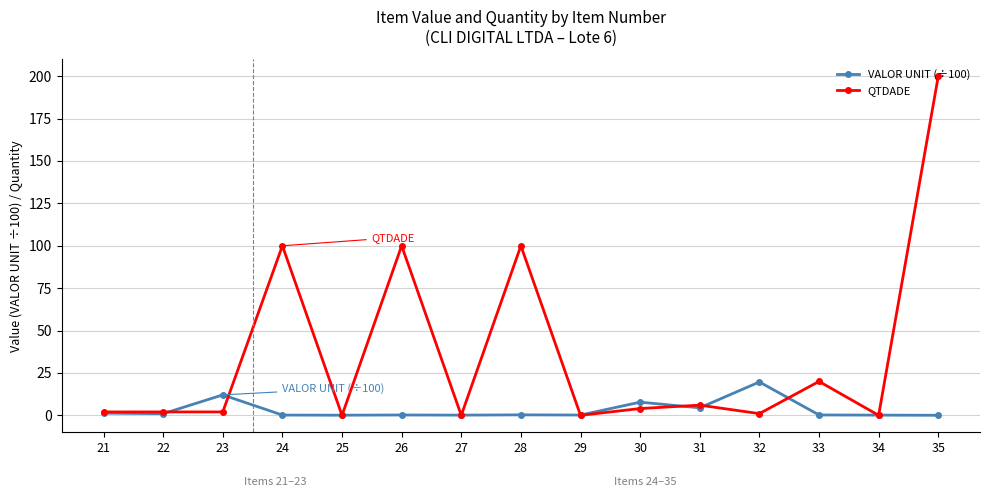

What is the sum of the VALOR UNIT (÷100) values at 21 and 35?

1.3